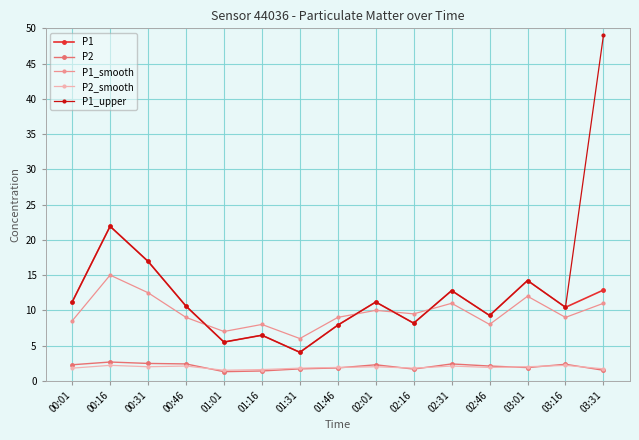

What are all the series names shown in the legend?

P1, P2, P1_smooth, P2_smooth, P1_upper